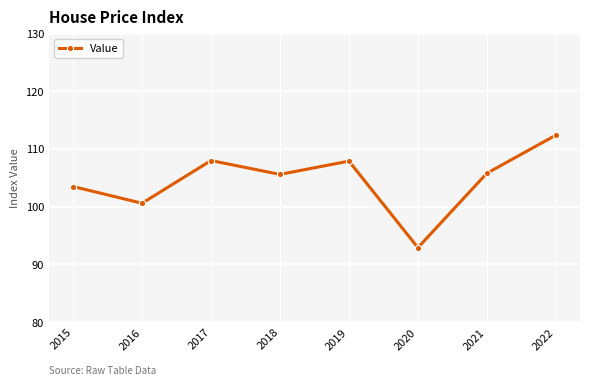

True or false: the data has more than 1 interior local peaks.

True